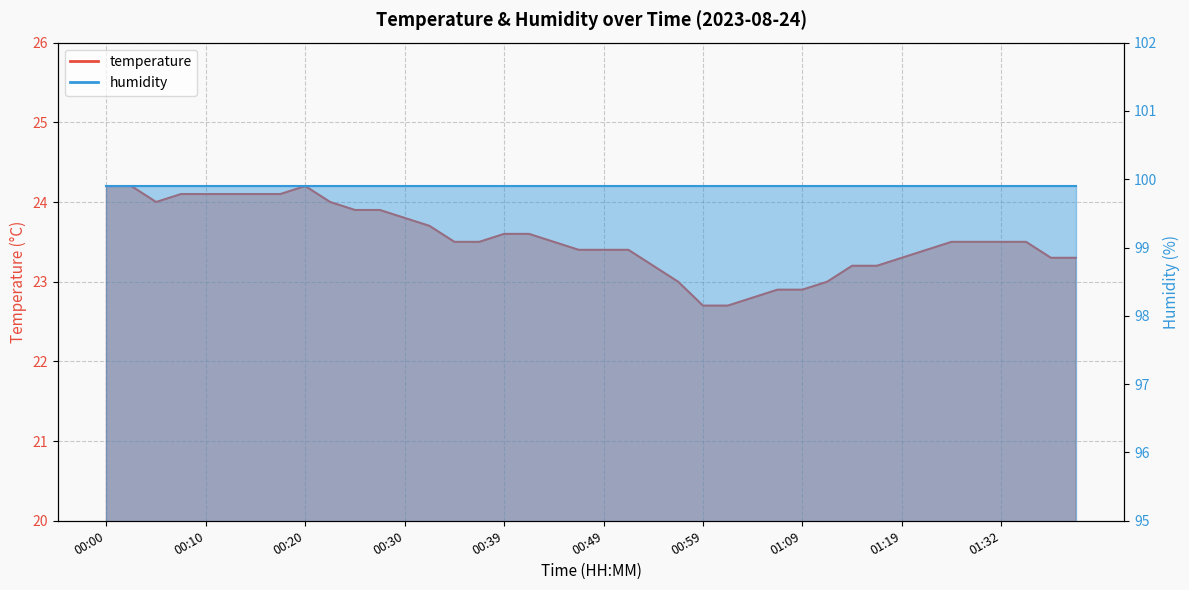

How many points are lower than both their immediate neighbors (excluding endpoints)?

1